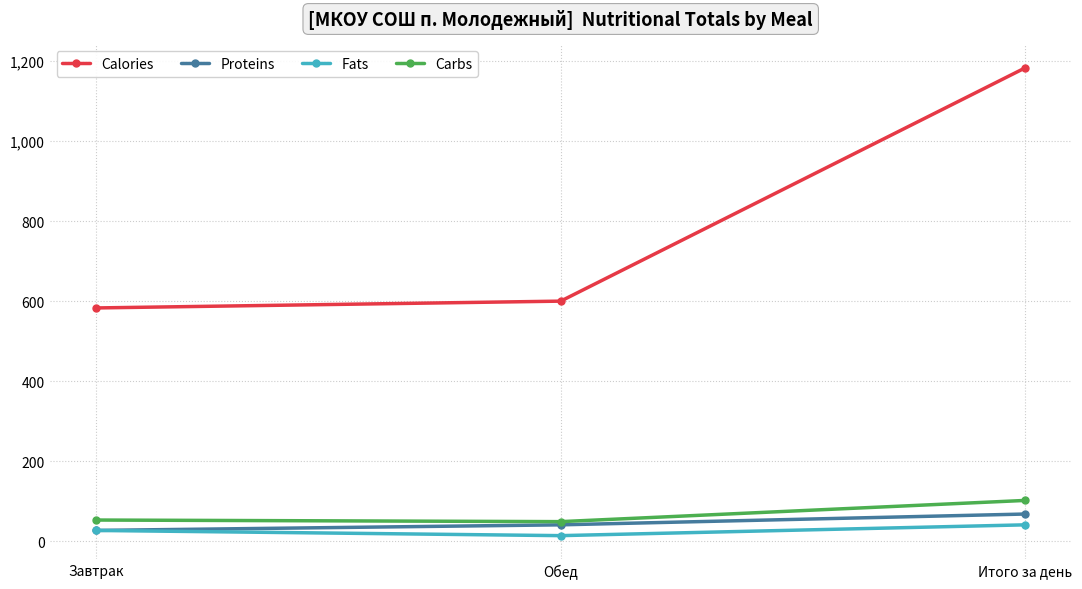

Which series has the largest range (max minus min)?

Calories